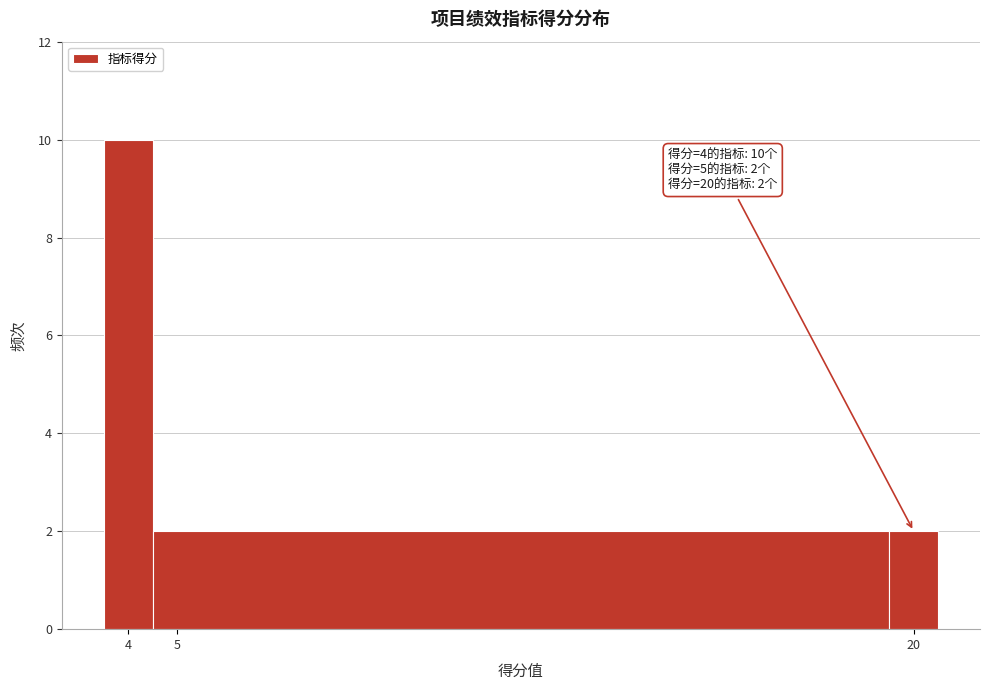

Which range on the x-axis has the tallest bar?

3.5 to 4.5